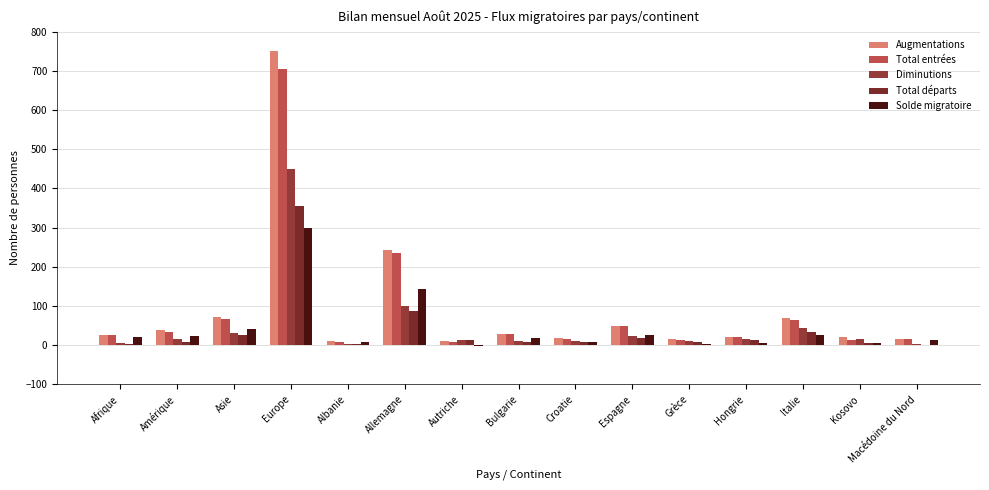

Is the value of Total départs at Hongrie greater than the value of Total entrées at Espagne?

No